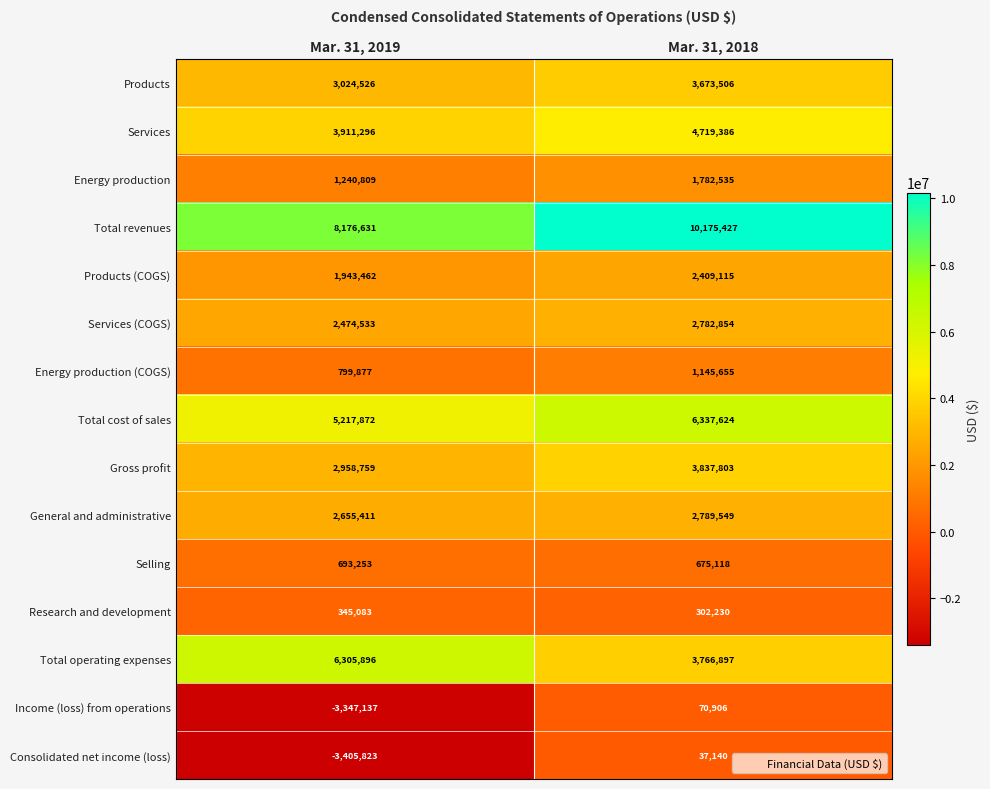

What is the difference between the highest and lowest values at Mar. 31, 2019?

11582454